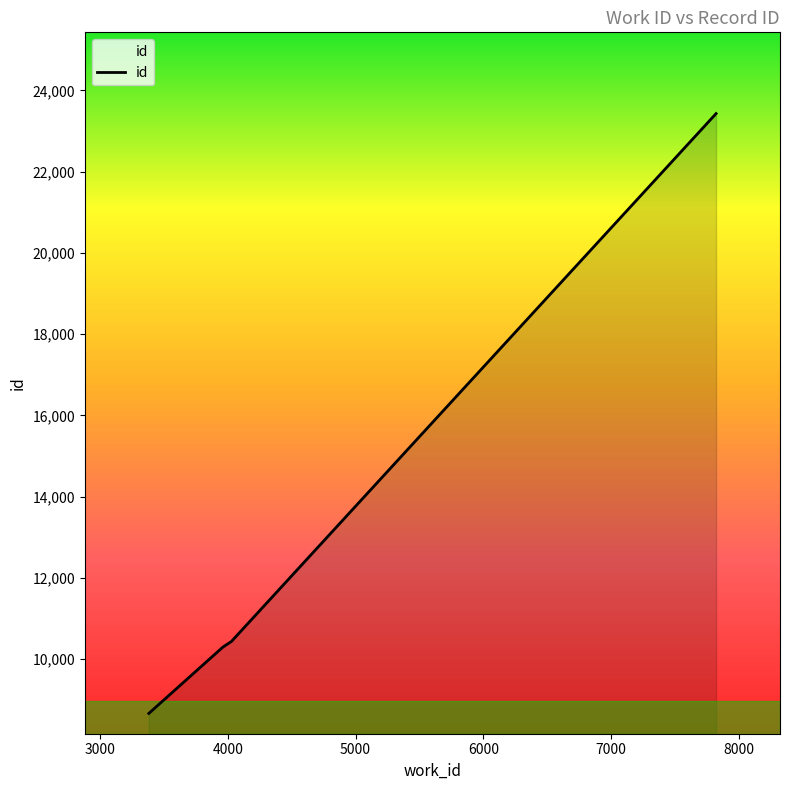

What is the sum of all values?

52821